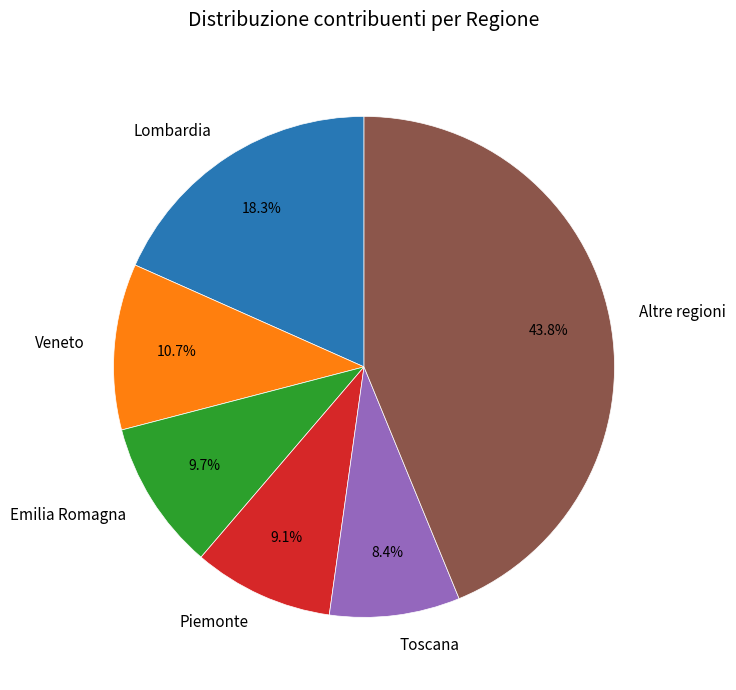

To the nearest percent, what is the average slice percentage?

17%